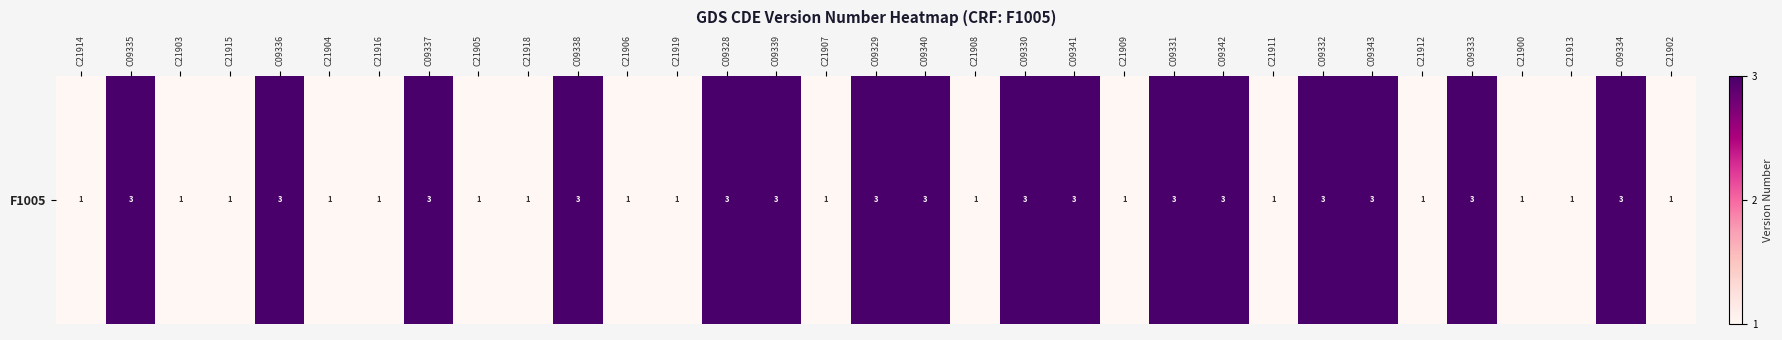

Is it true that the value at C21915 is 1?

True